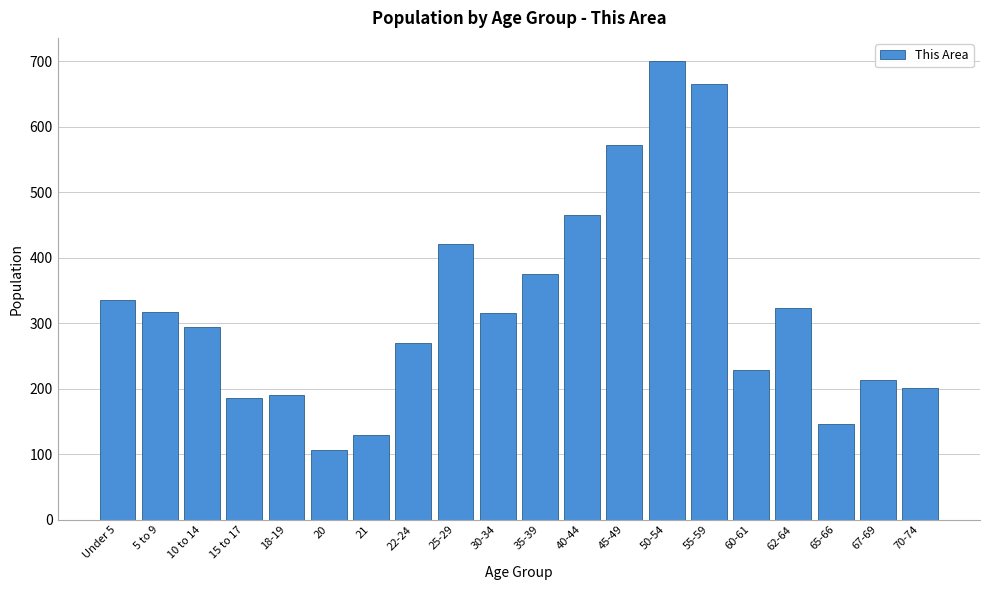

What is the label of the 19th bar from the right?

5 to 9